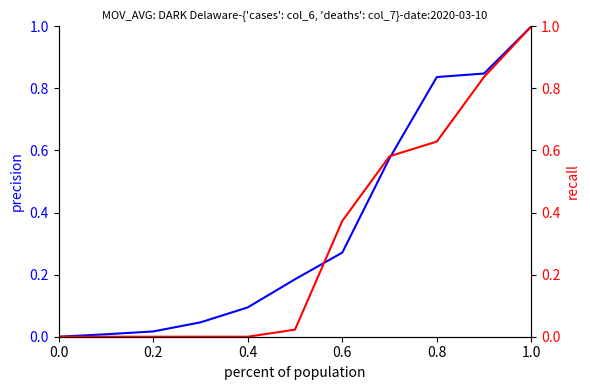

What is the total value across all series at 0.6?

0.6